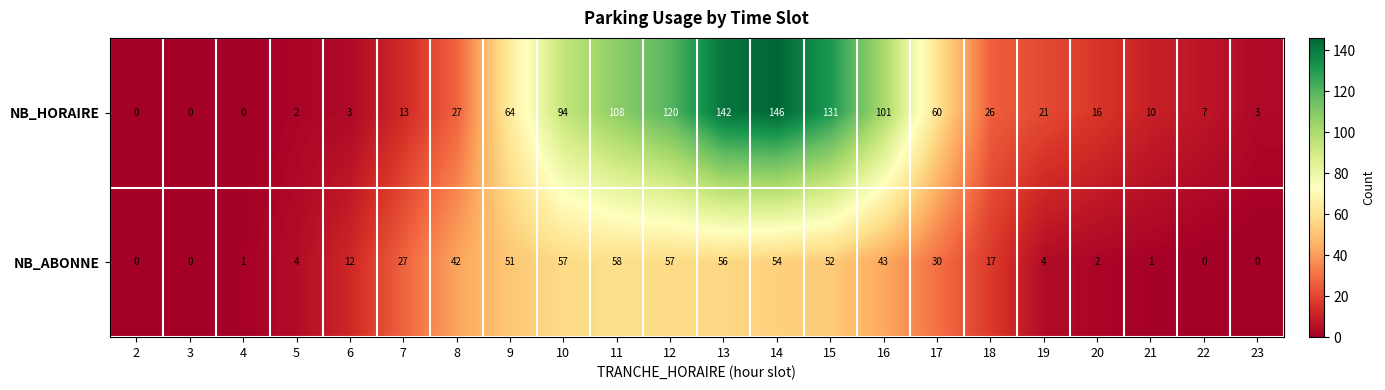

List the series in order of their overall mean, lowest first.

NB_ABONNE, NB_HORAIRE